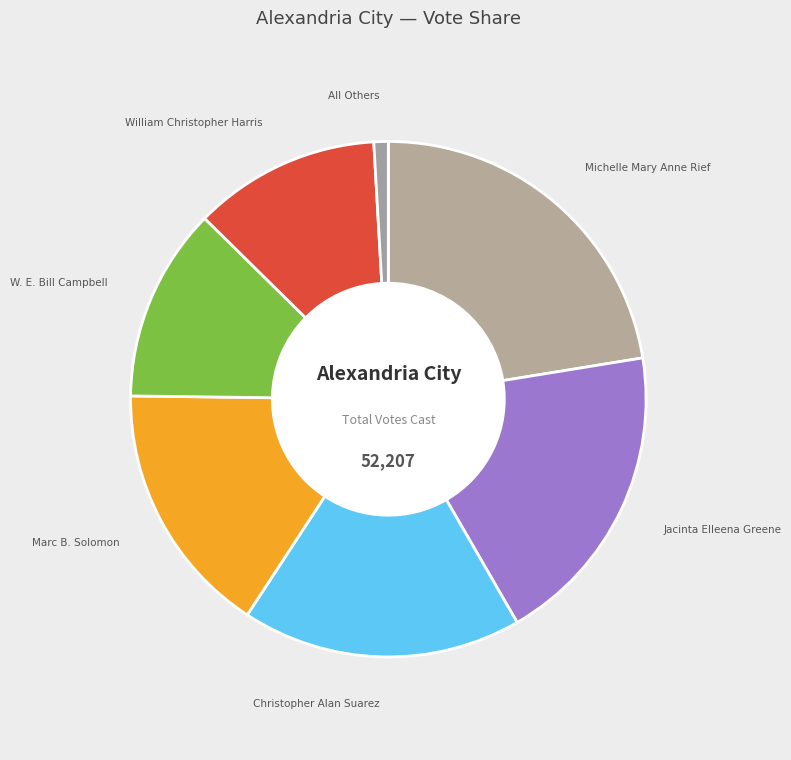

True or false: William Christopher Harris accounts for 12% of the total.

True